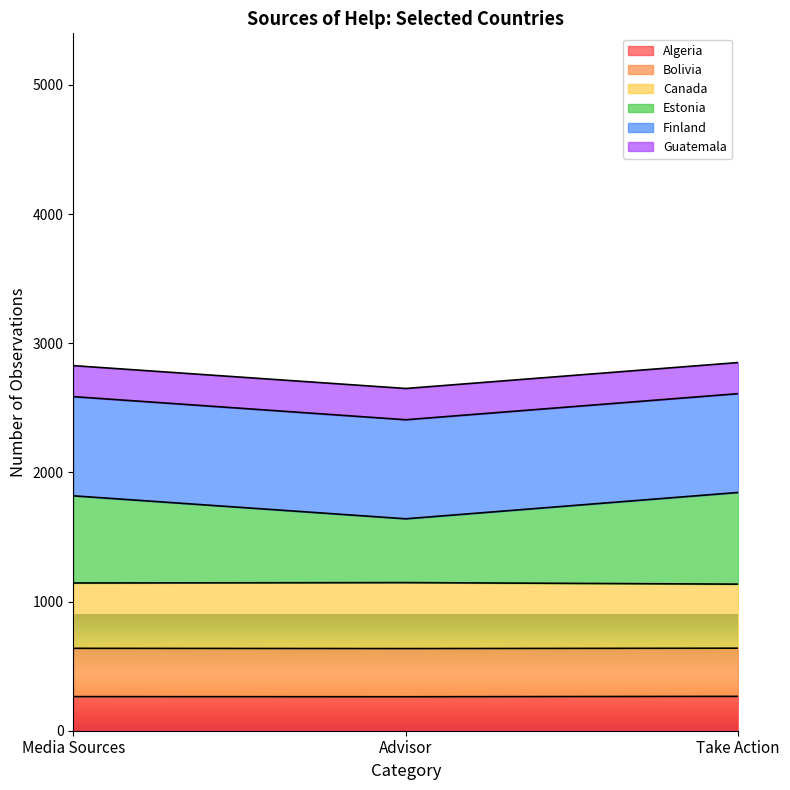

What is the highest value of the Algeria series?

266